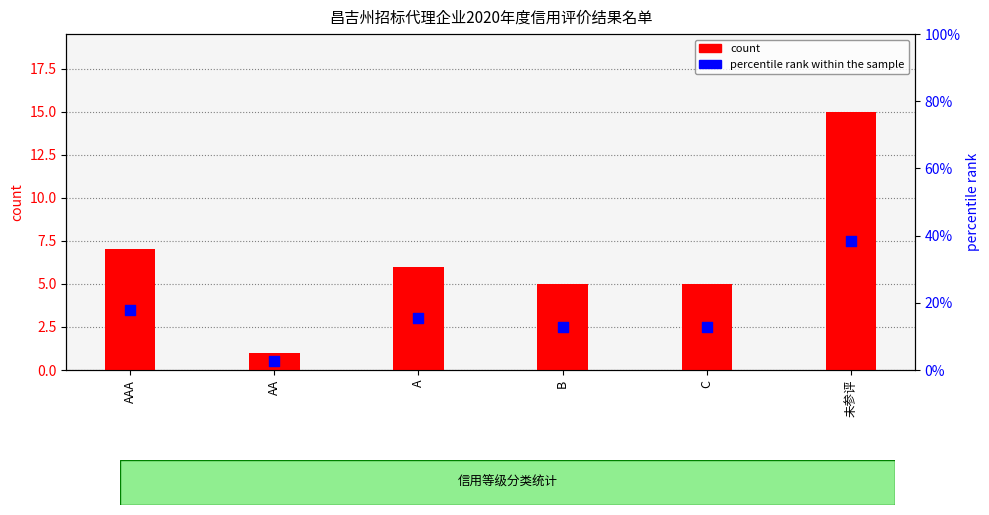

What is the total value across all series at B?

17.8